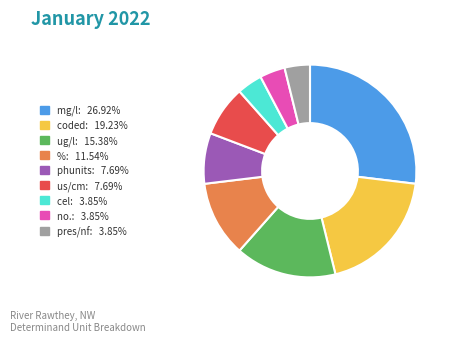

Which slice is the largest?

mg/l